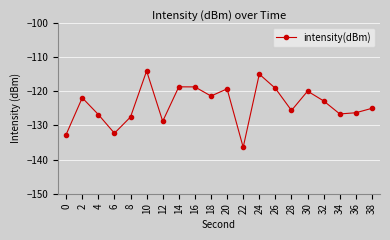

Where is the first local maximum?

2